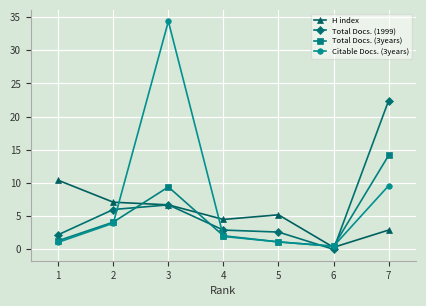

What are all the series names shown in the legend?

H index, Total Docs. (1999), Total Docs. (3years), Citable Docs. (3years)